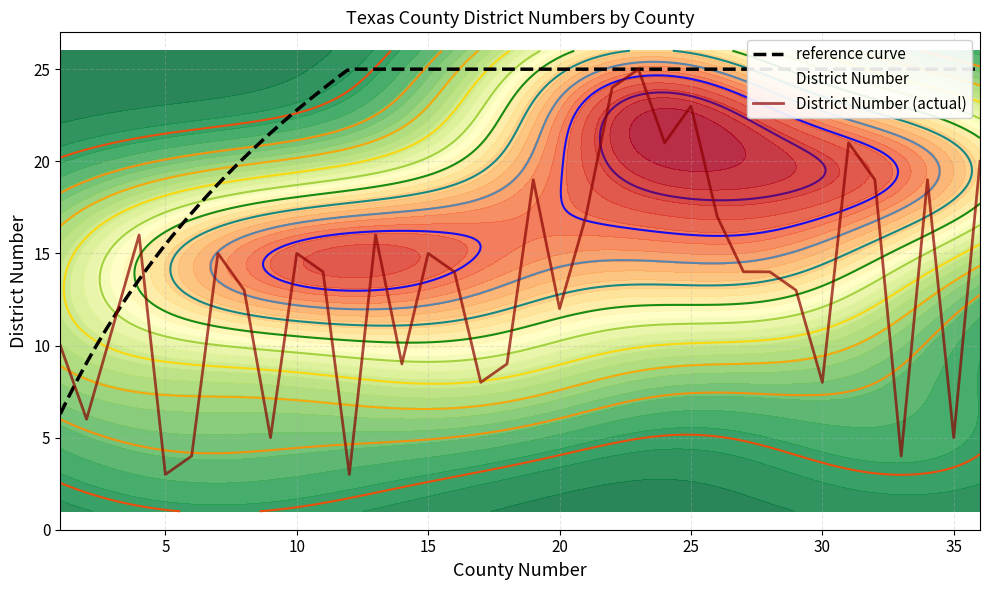

The value at Bosque is 3. True or false?

False